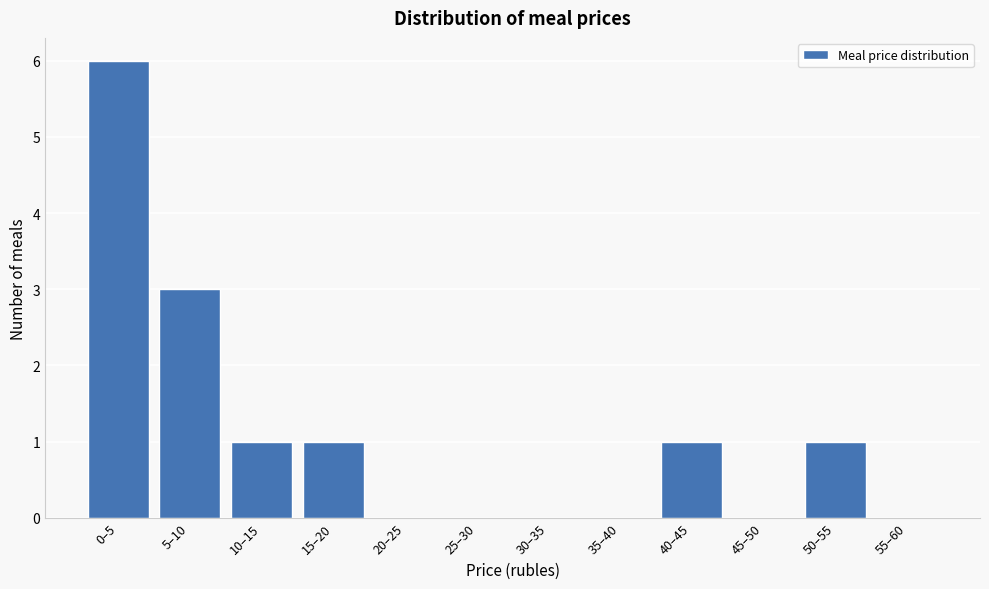

Reading left to right, extract all data points from this chart.

0–5=6	5–10=3	10–15=1	15–20=1	20–25=0	25–30=0	30–35=0	35–40=0	40–45=1	45–50=0	50–55=1	55–60=0